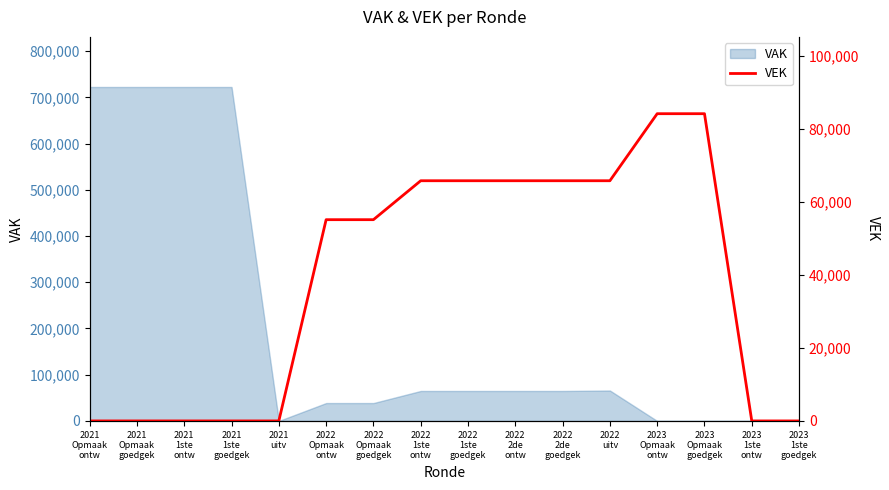

What is the maximum value for VAK?

722500